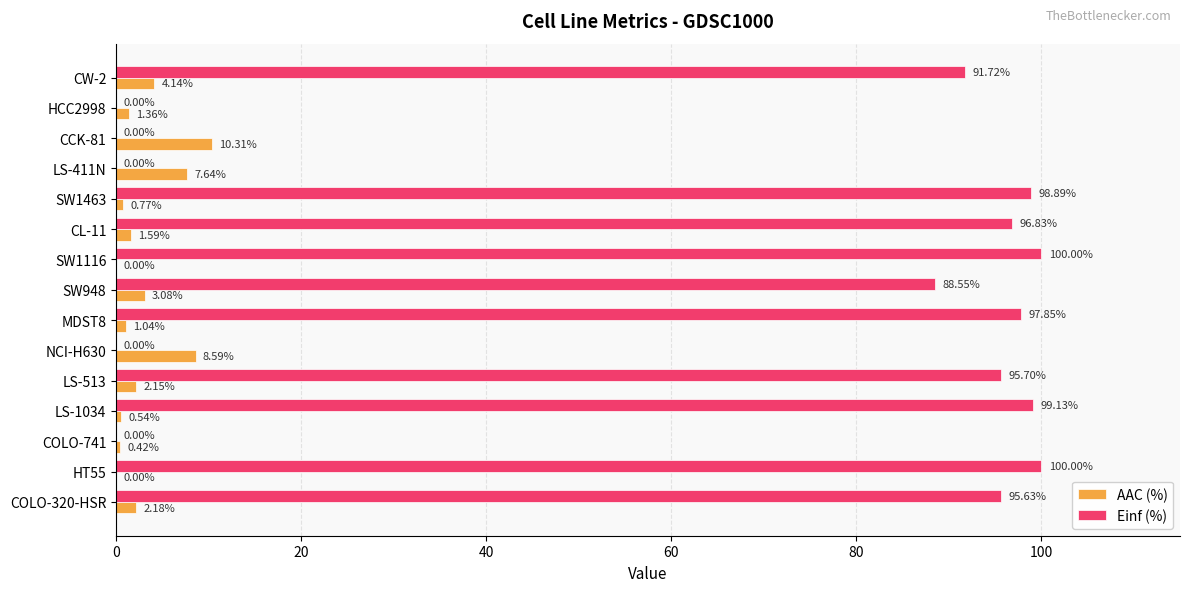

Count the number of categories in the chart.

15